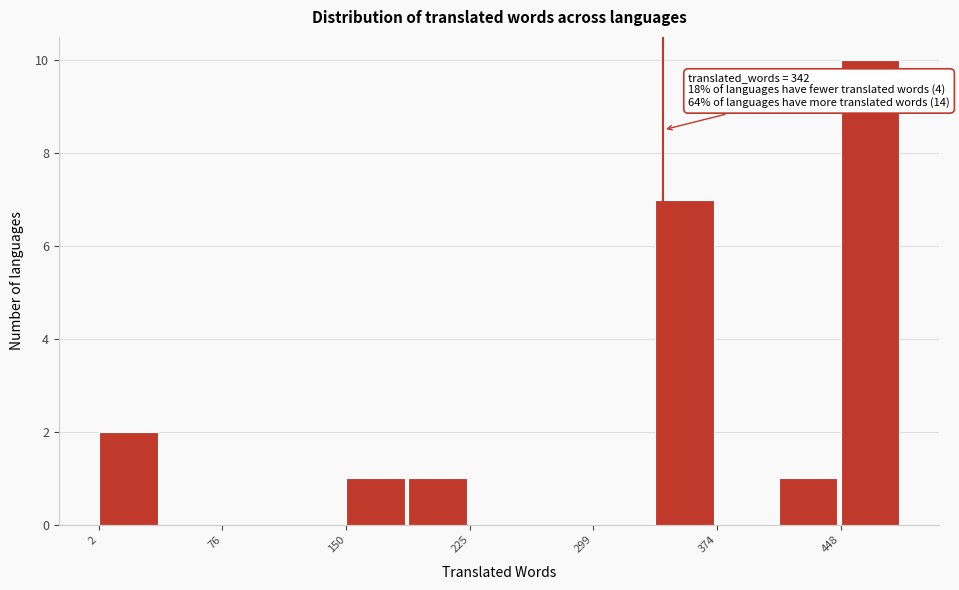

Read against the x-axis, roughly where is the centre of the tallest bar?

470